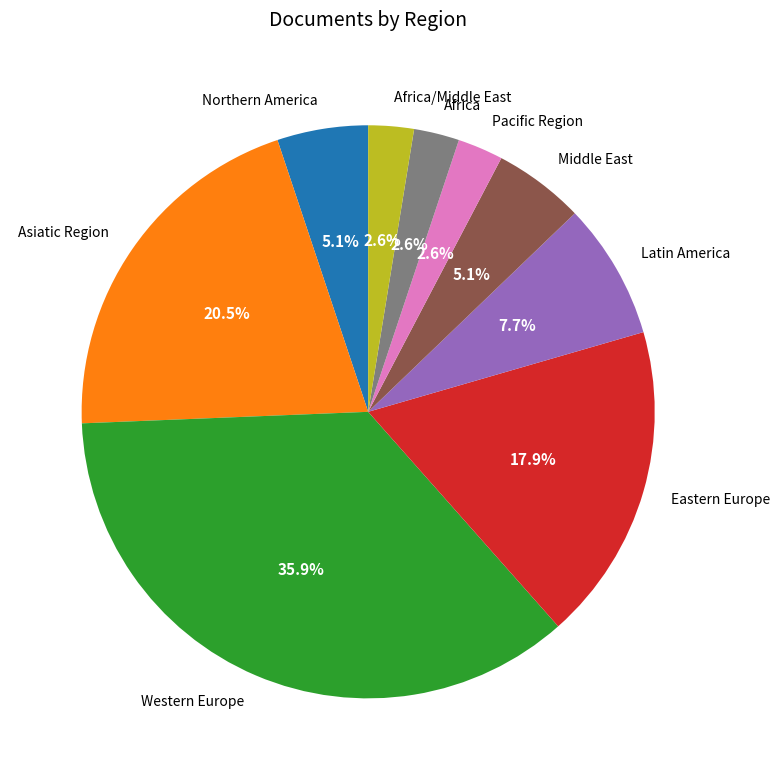

Does any single category account for the majority?

No